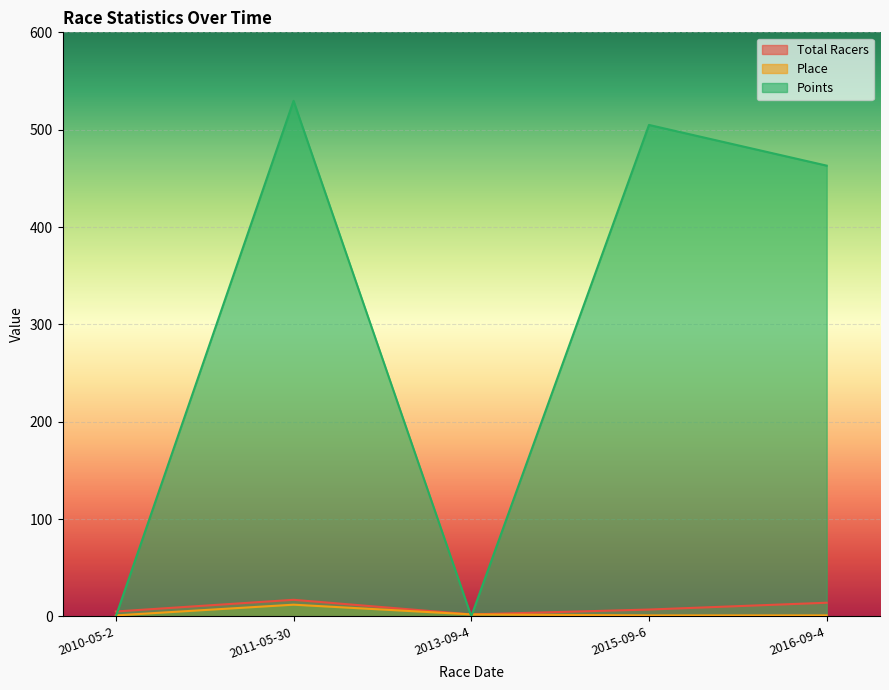

Where do Total Racers and Points first cross each other?

2010-05-2 and 2011-05-30